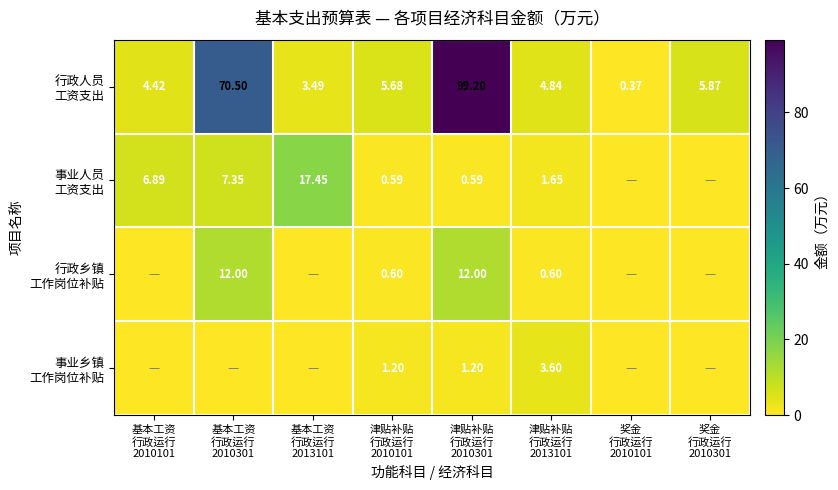

Which has a higher value, 津贴补贴
行政运行
2013101 or 基本工资
行政运行
2010101?

津贴补贴
行政运行
2013101